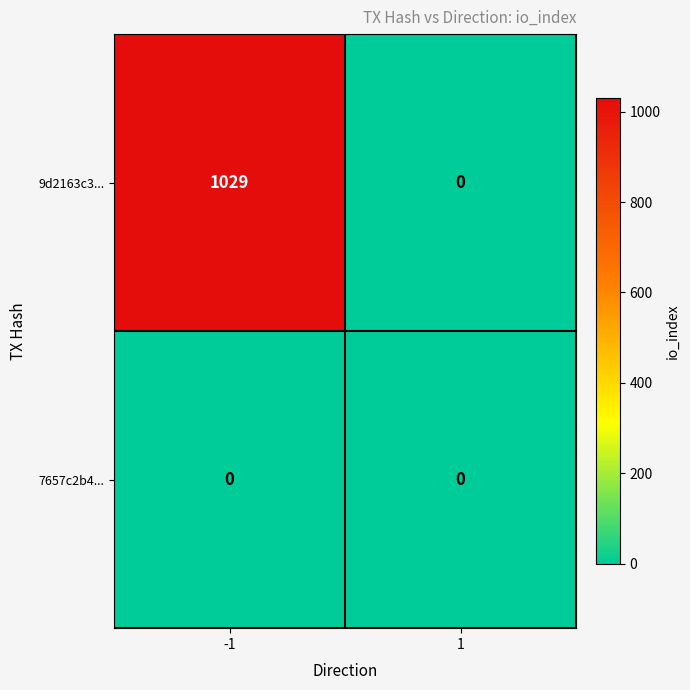

What is the total value across all series at -1?

1029